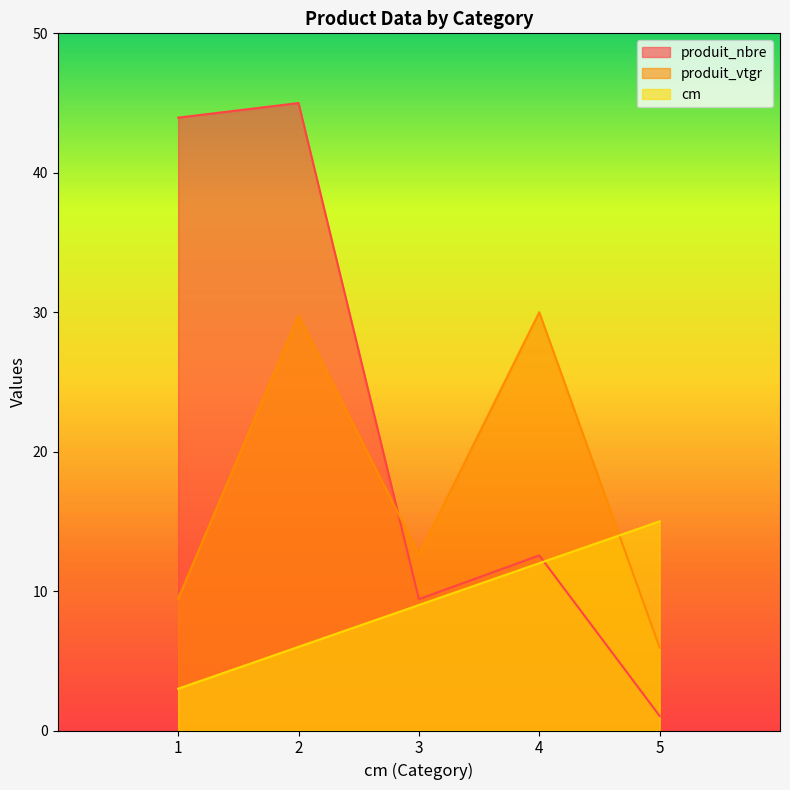

True or false: cm has more than 0 interior local peaks.

False